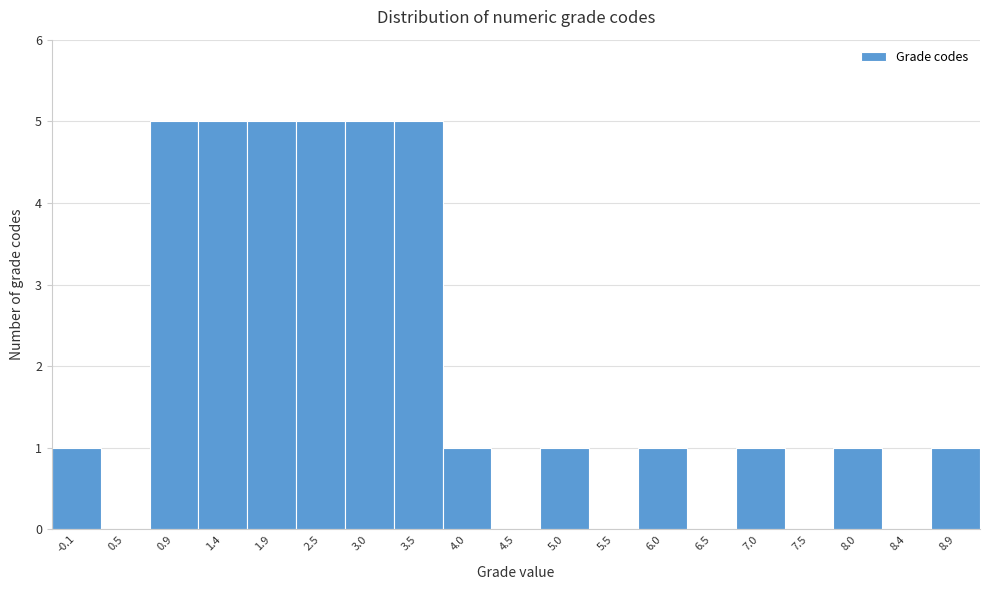

Reading right to left, extract all data points from this chart.

8.9=1	8.4=0	8.0=1	7.5=0	7.0=1	6.5=0	6.0=1	5.5=0	5.0=1	4.5=0	4.0=1	3.5=5	3.0=5	2.5=5	1.9=5	1.4=5	0.9=5	0.5=0	-0.1=1